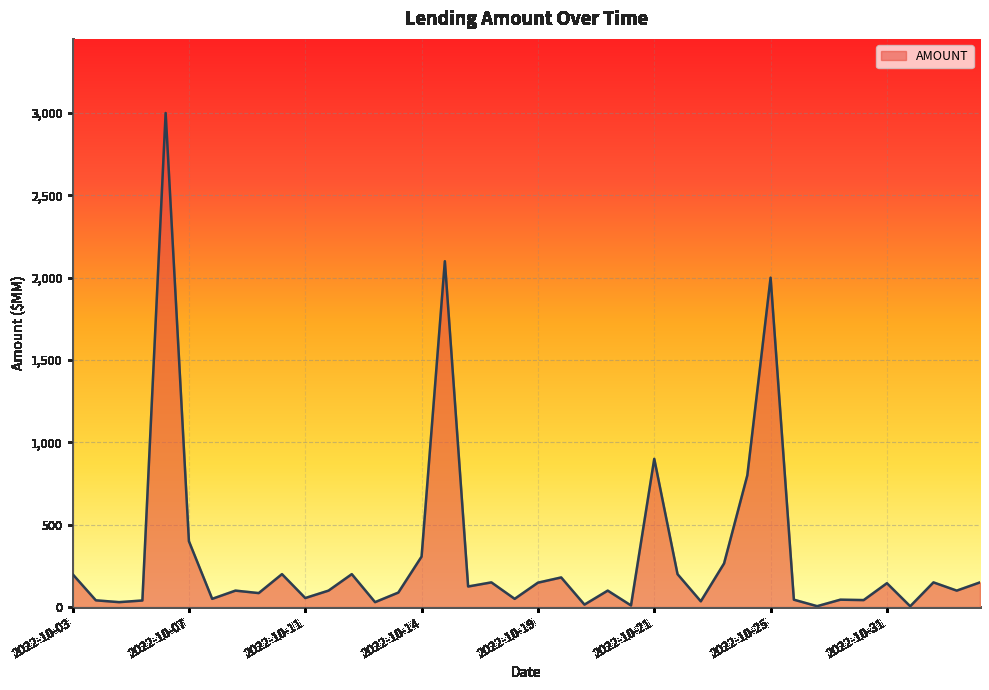

What is the maximum value shown in the chart?

3000.0